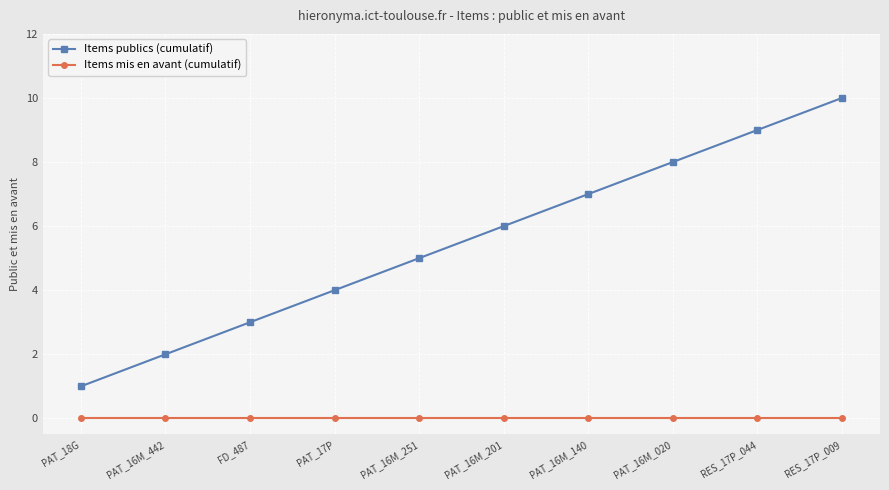

Does the chart display data point markers on the line(s)?

Yes